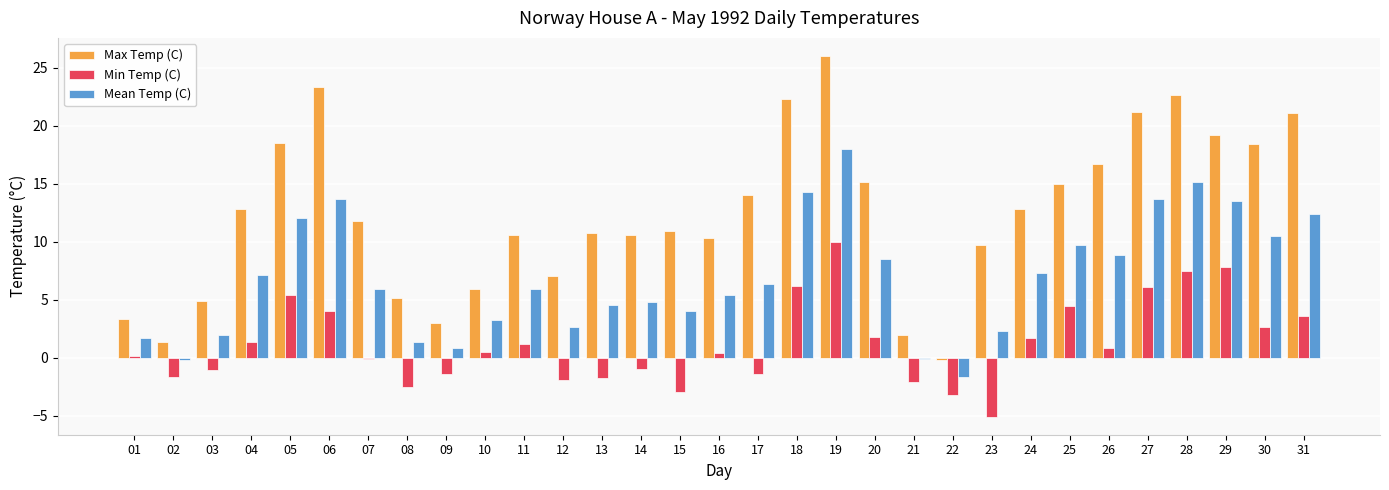

Is it true that Min Temp (C) equals -2.1 at 21?

True